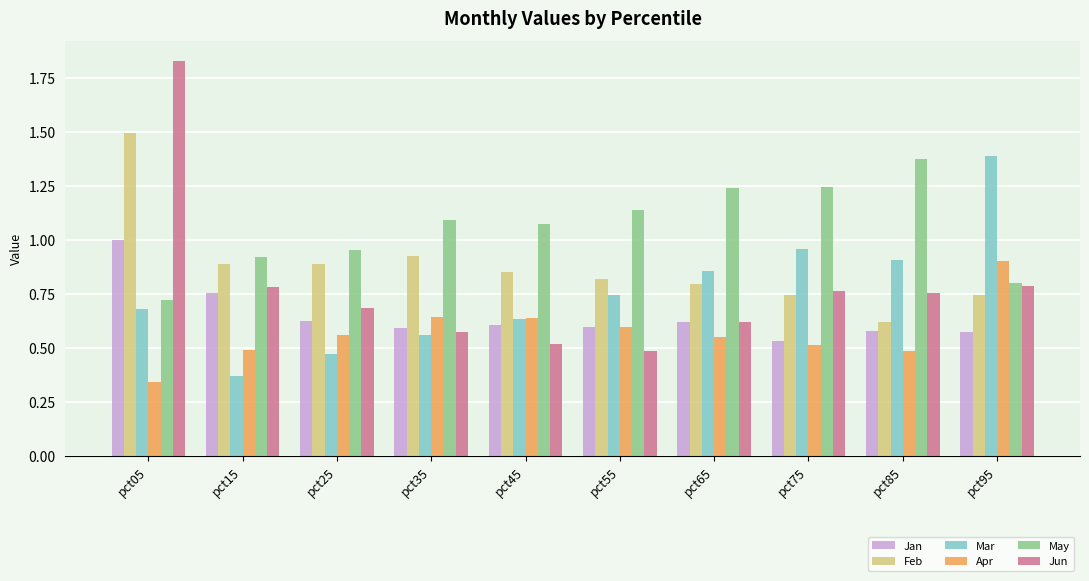

Which category has the highest value in the Feb series?

pct05